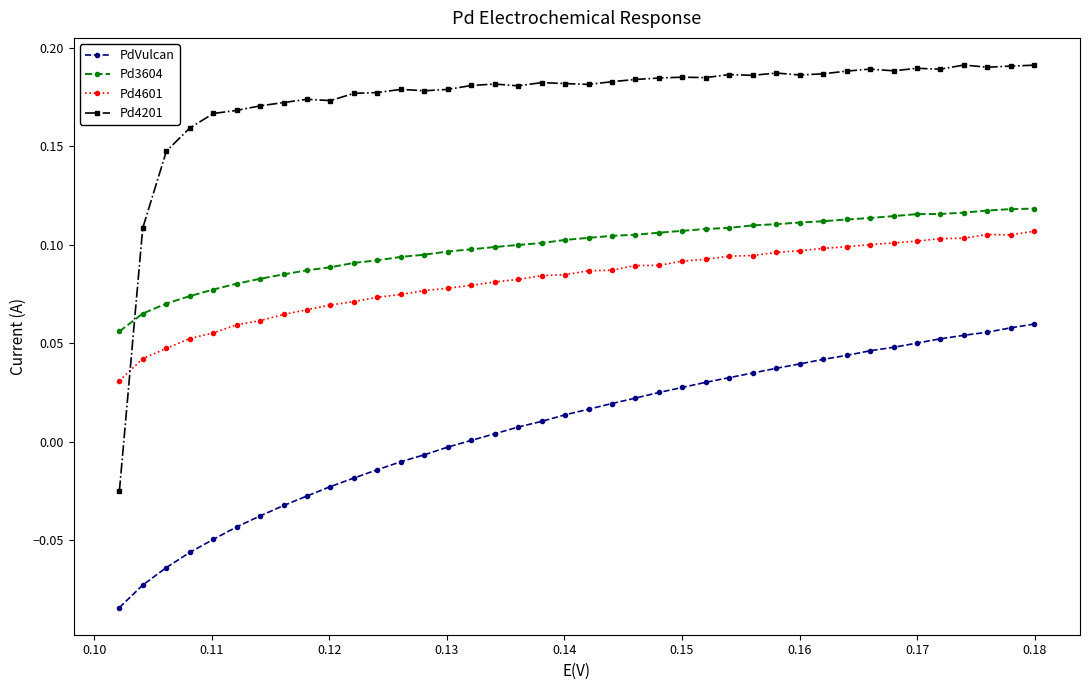

Which series has the largest total across all categories?

Pd4201